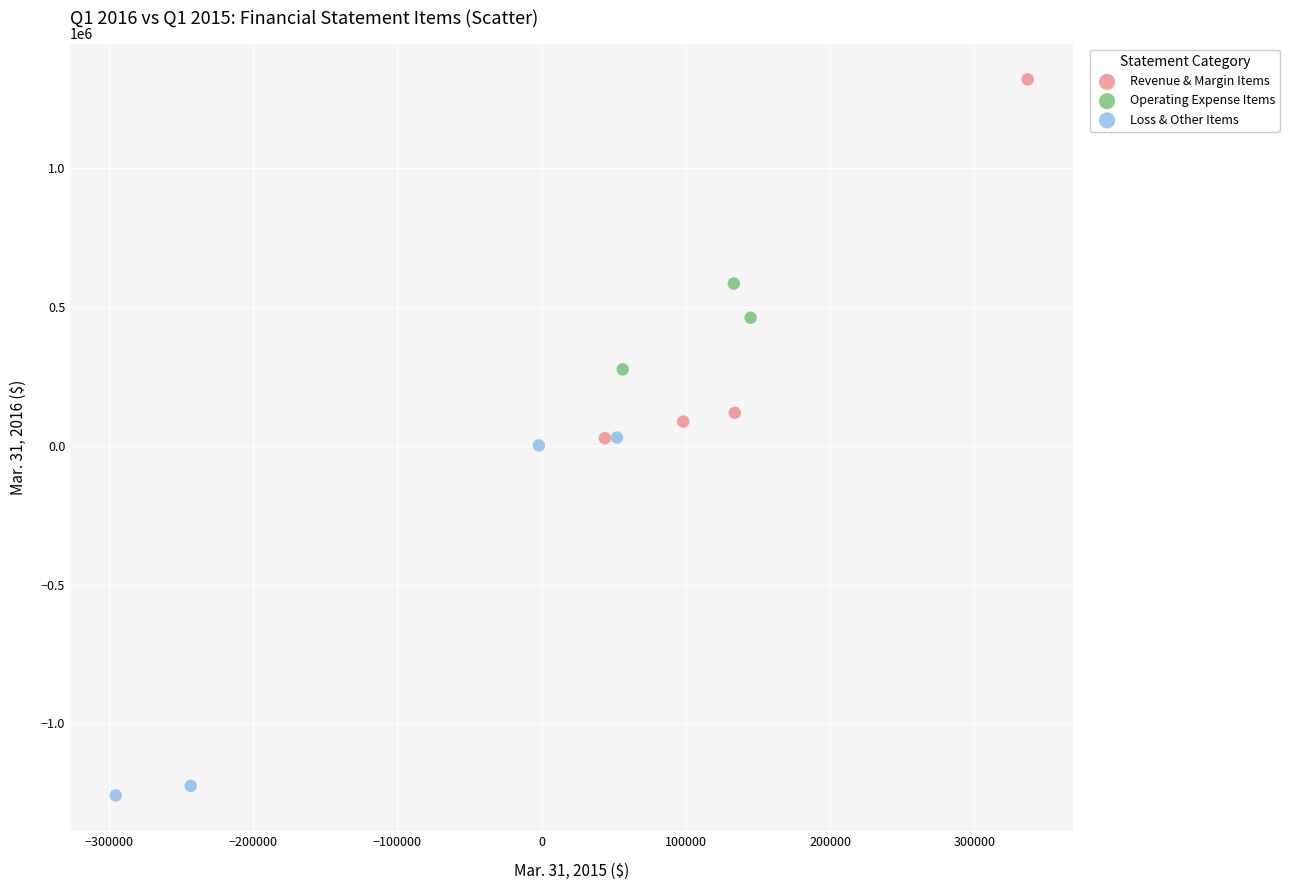

Which series contains the lowest Y value?

Loss & Other Items